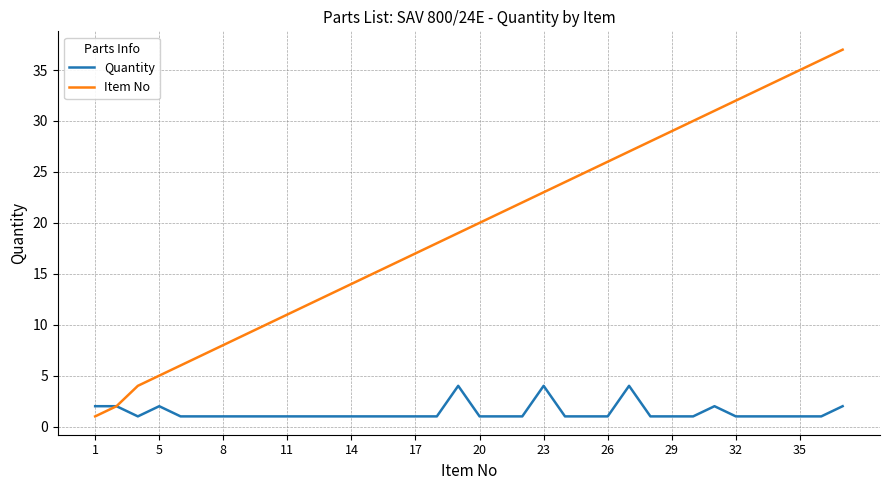

How many lines are shown in the chart?

2